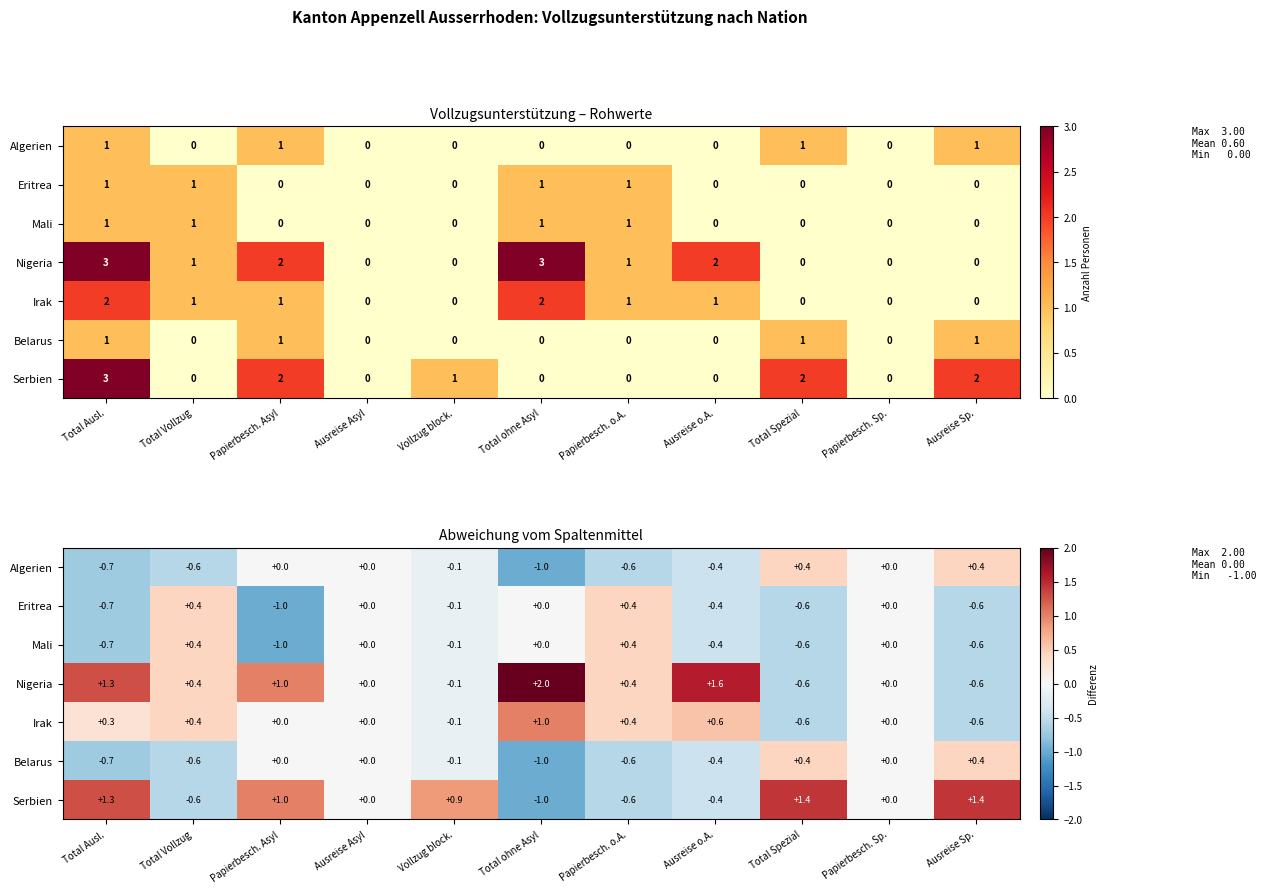

What is the approximate value of Belarus at Ausreise o.A.?

-0.4